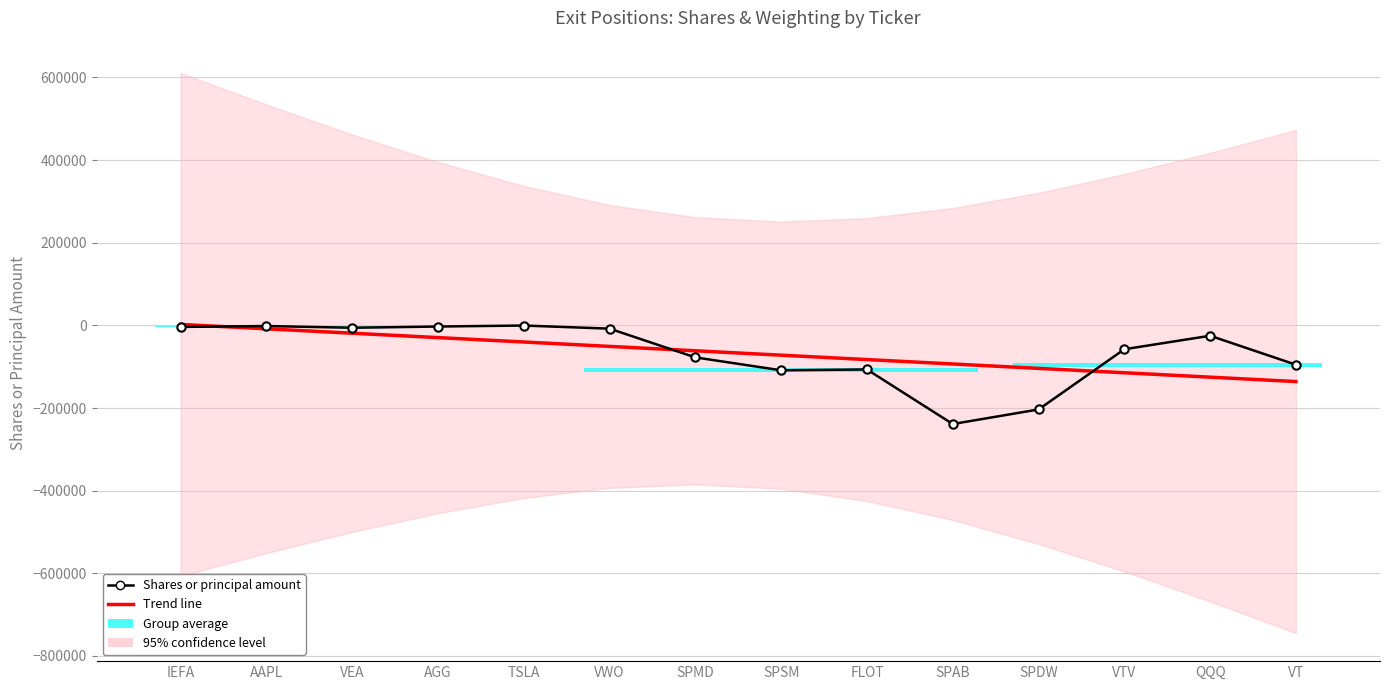

Rank the categories by Shares or principal amount value from highest to lowest.

TSLA, AAPL, AGG, IEFA, VEA, VWO, QQQ, VTV, SPMD, VT, FLOT, SPSM, SPDW, SPAB